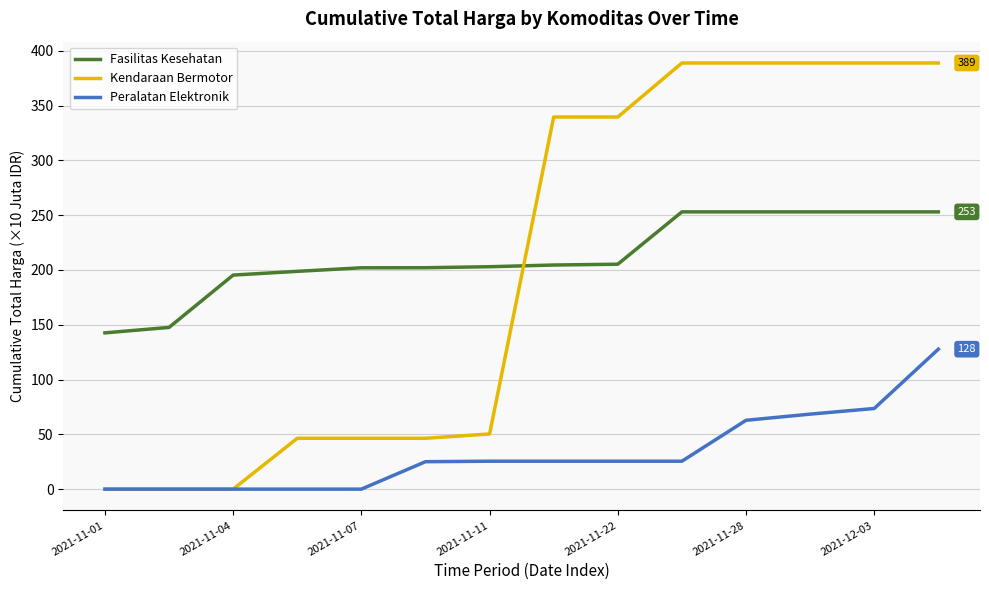

How many lines are shown in the chart?

3